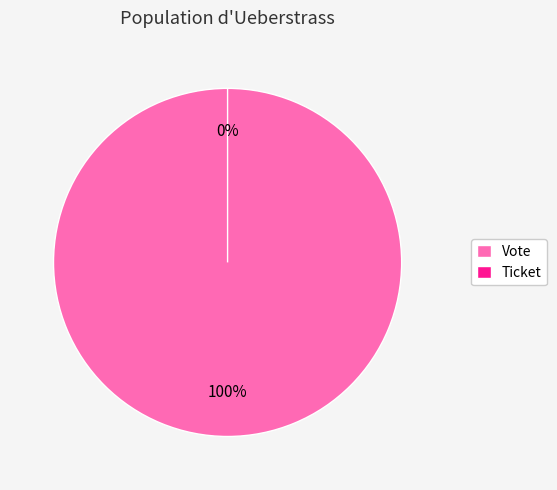

What is the total percentage of Ticket and Vote?

100.0%